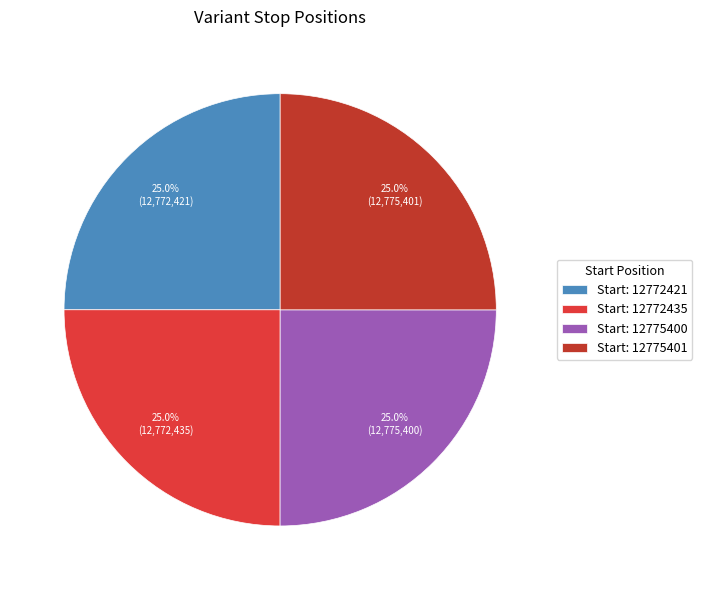

How many slices are in this pie chart?

4